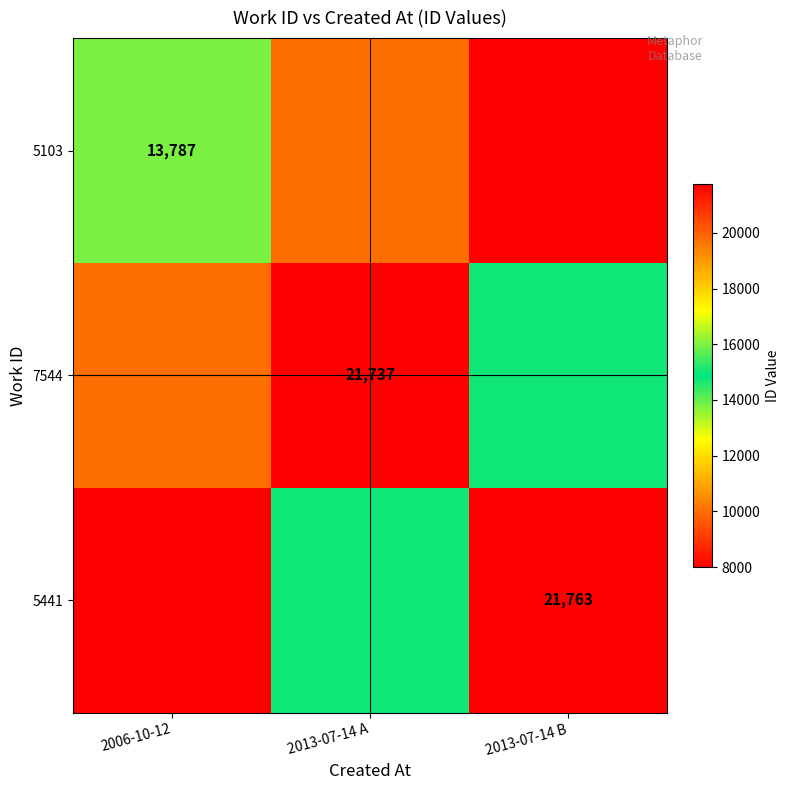

What is the minimum value shown in the chart?

8000